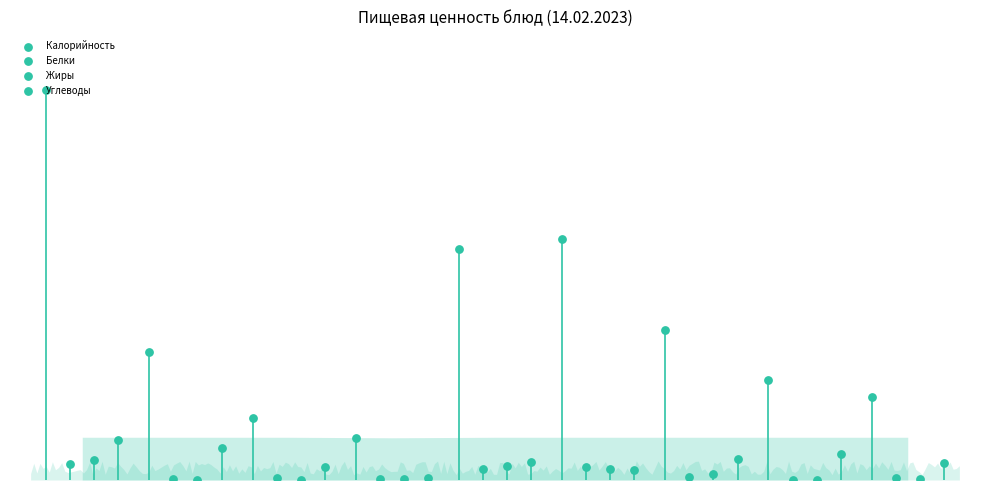

What are all the series names shown in the legend?

Калорийность, Белки, Жиры, Углеводы